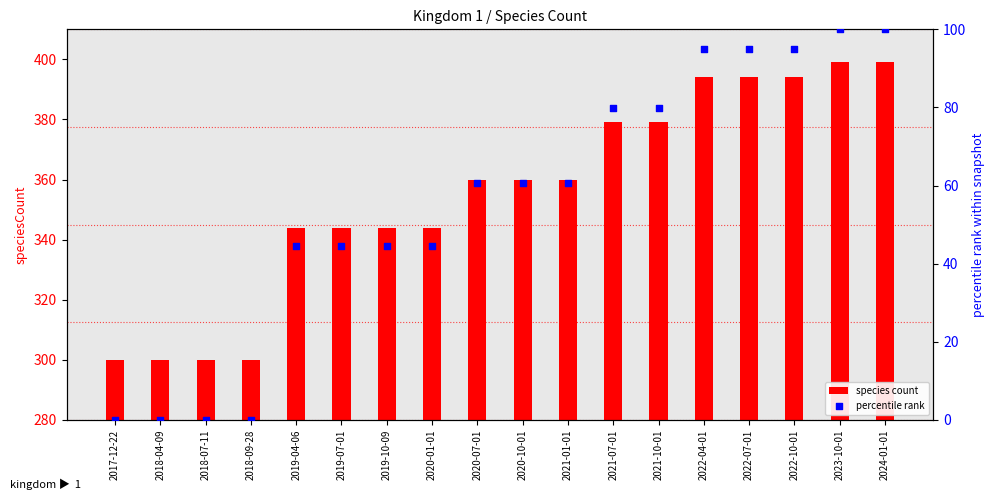

What are all the series names shown in the legend?

species count, percentile rank